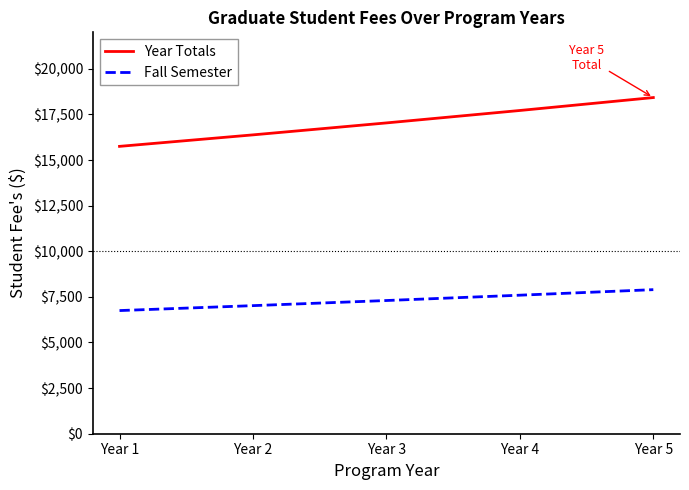

At how many categories does at least one series exceed 16140?

4